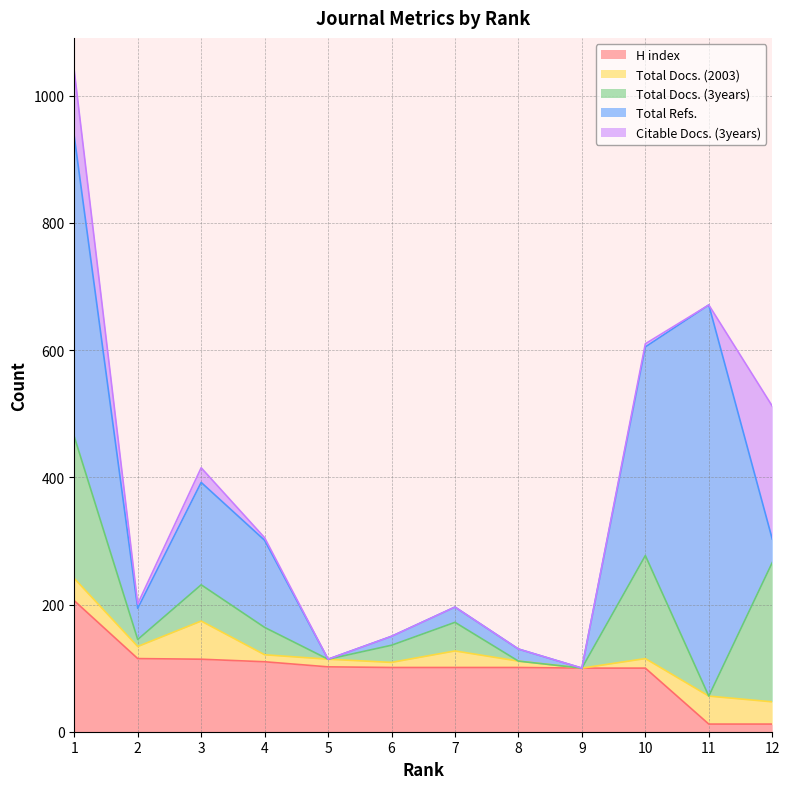

How many values in the H index series exceed 101?

5